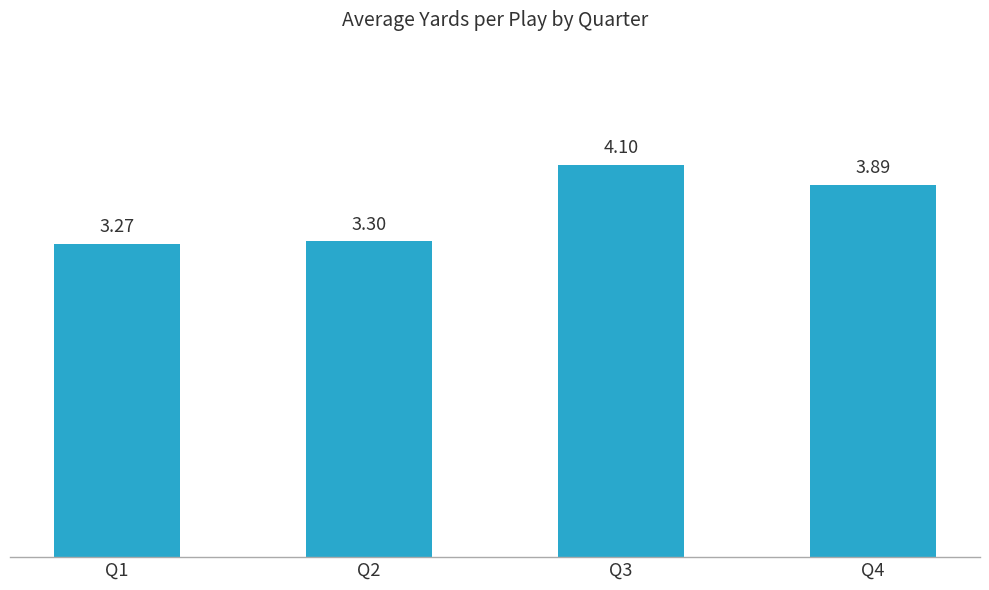

Reading left to right, transcribe all the data shown in this chart.

Q1=3.3	Q2=3.3	Q3=4.1	Q4=3.9